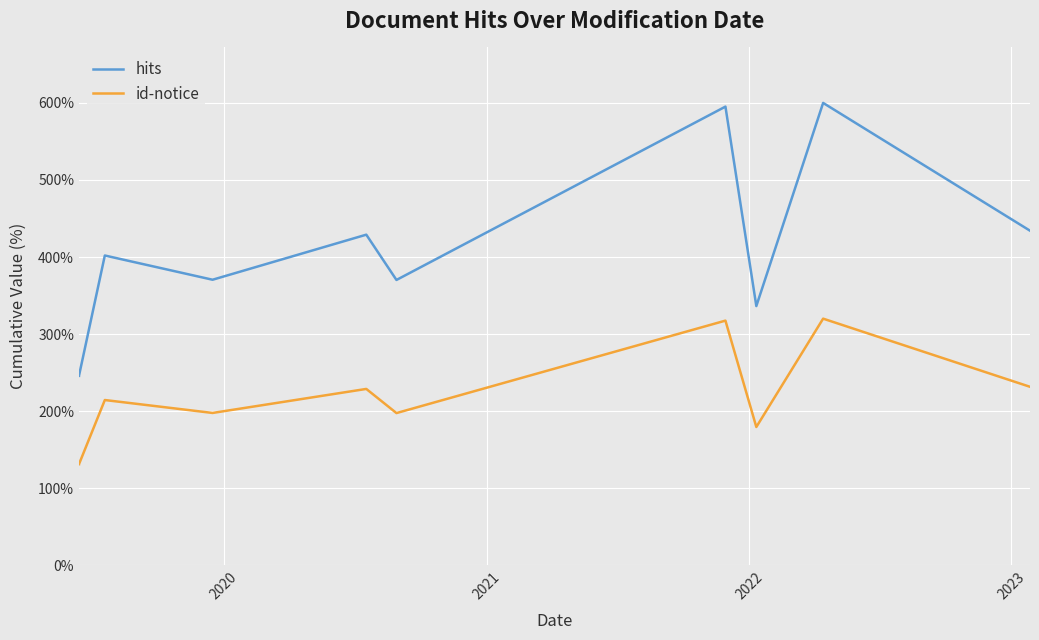

What is the average value of the id-notice series?

214.9